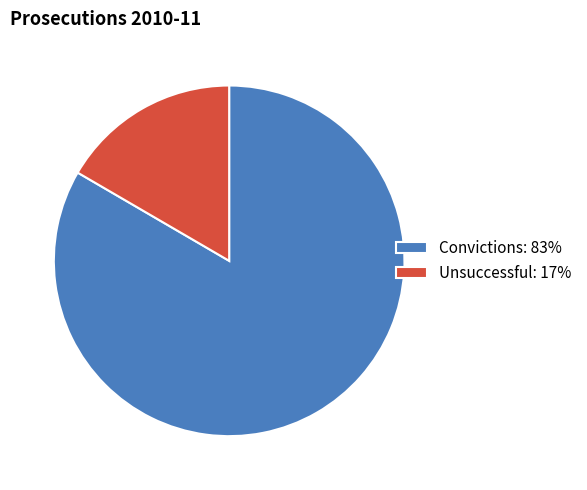

How many slices are in this pie chart?

2